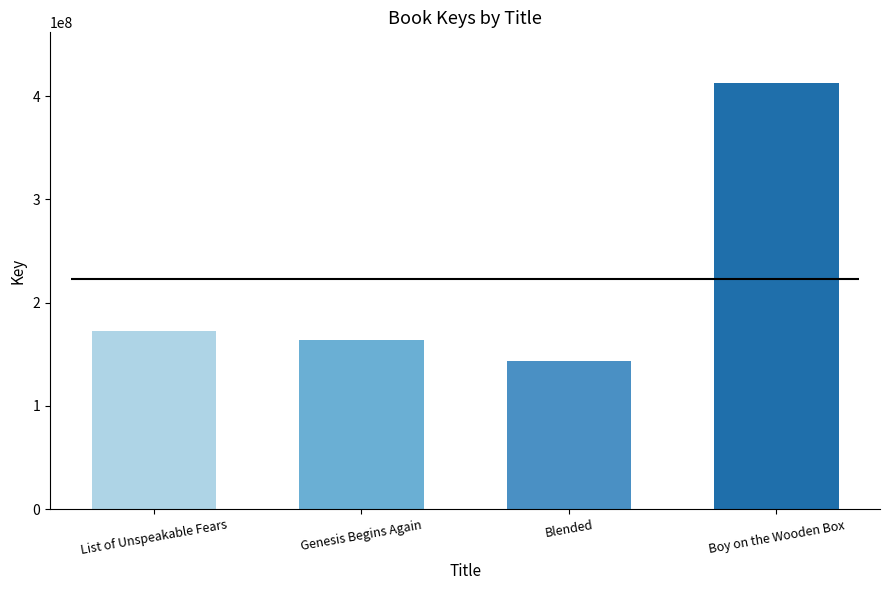

Rank the categories by value from lowest to highest.

Blended, Genesis Begins Again, List of Unspeakable Fears, Boy on the Wooden Box